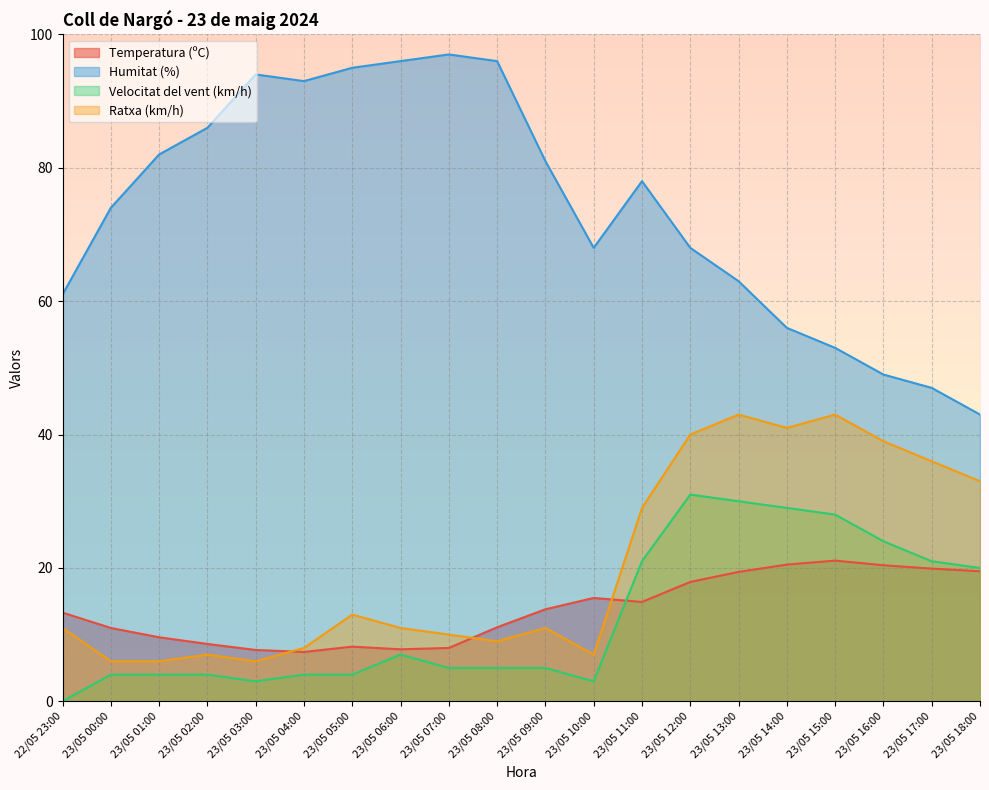

How many lines are shown in the chart?

4